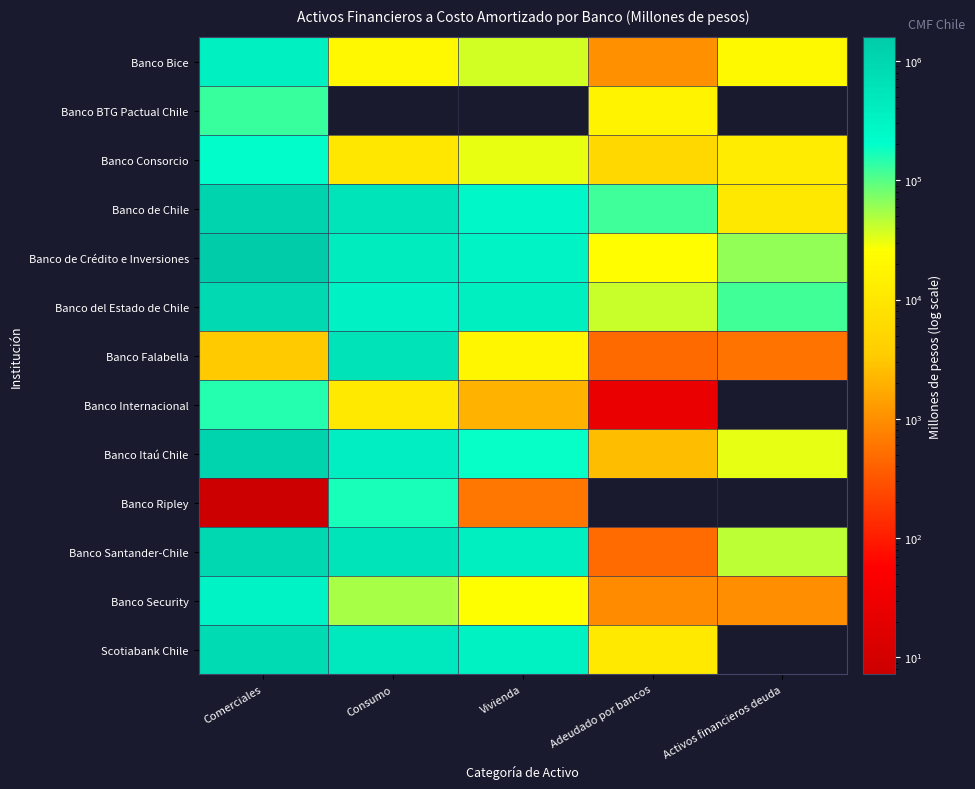

At how many categories does at least one series exceed 686522?

1